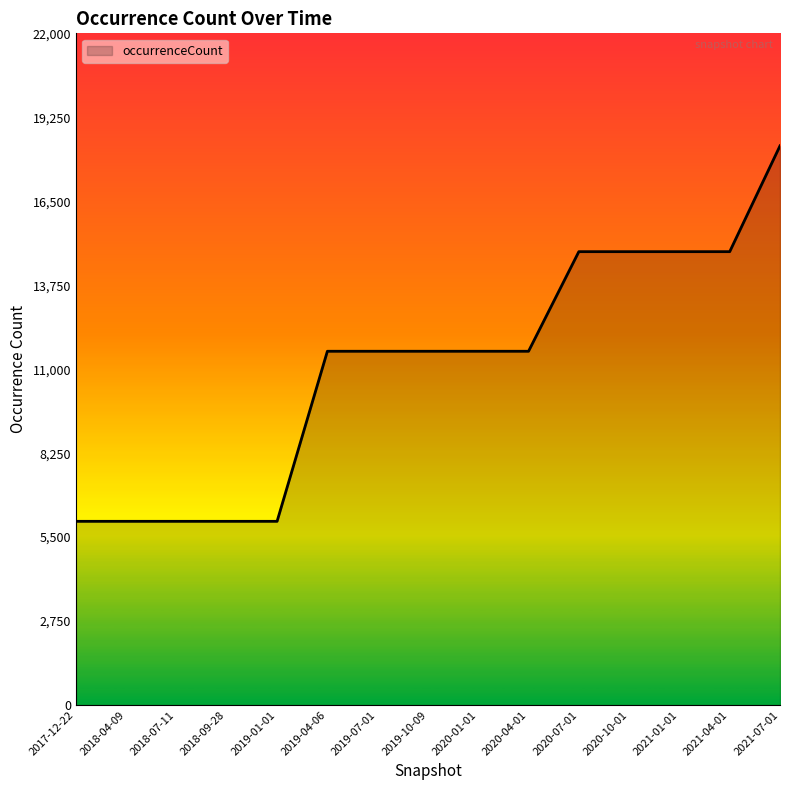

Which category has the highest value across all series?

2021-07-01